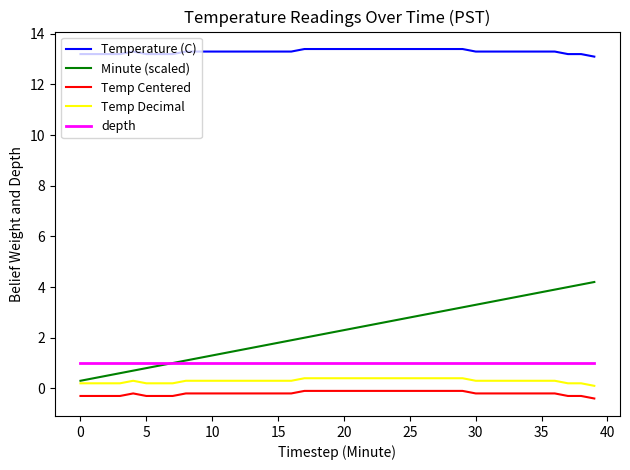

True or false: depth and Temperature (C) intersect in this chart.

False